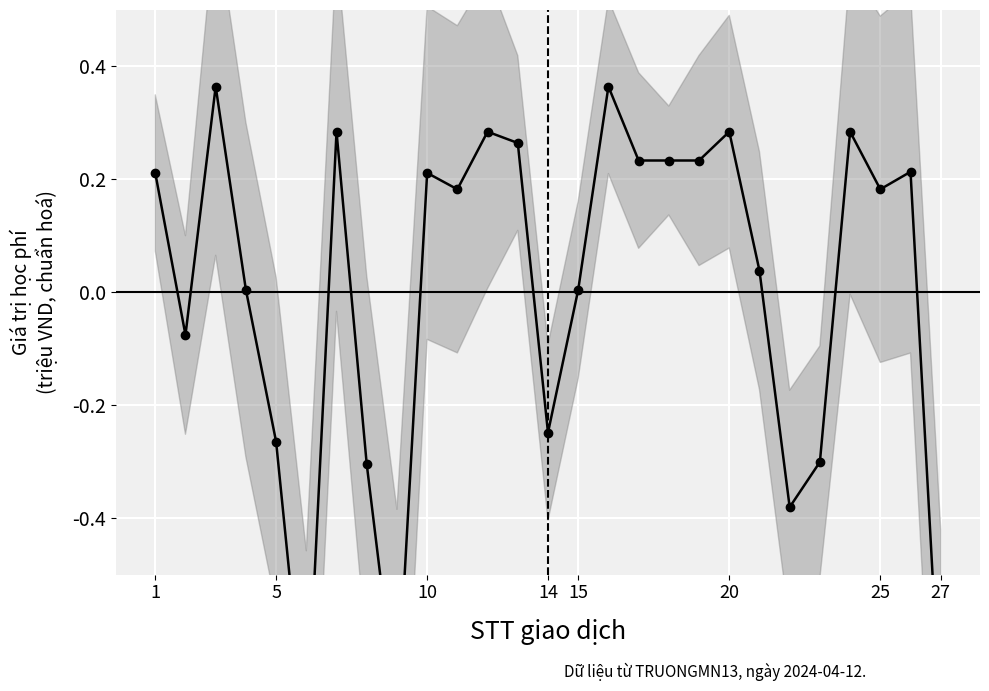

How many interior local peaks (higher than both neighbors) does the data have?

8